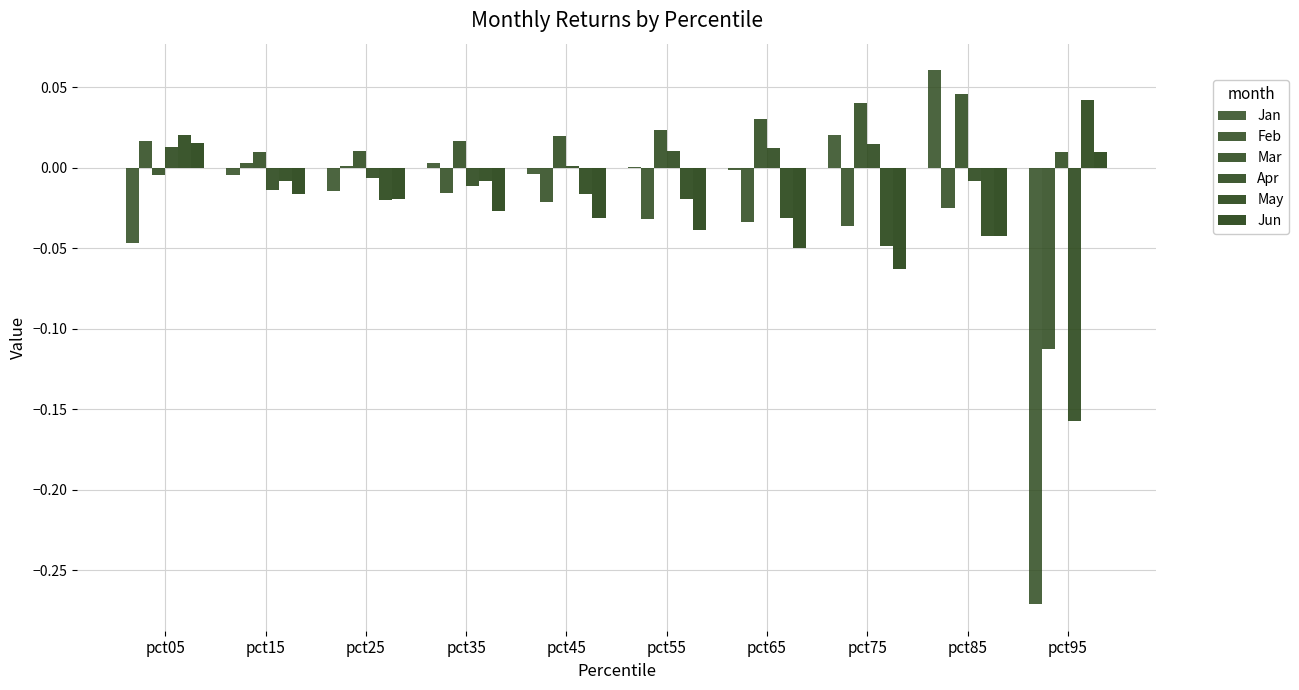

Which label corresponds to the largest value in the chart?

pct85